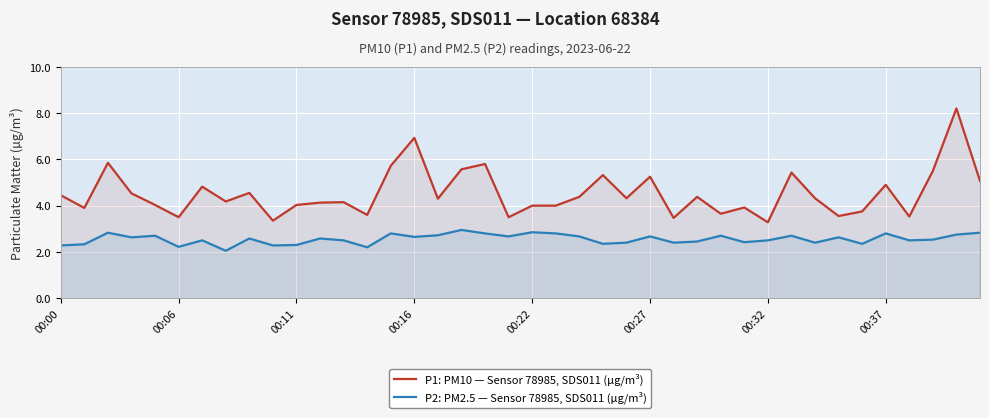

How many categories are shown in the chart?

40